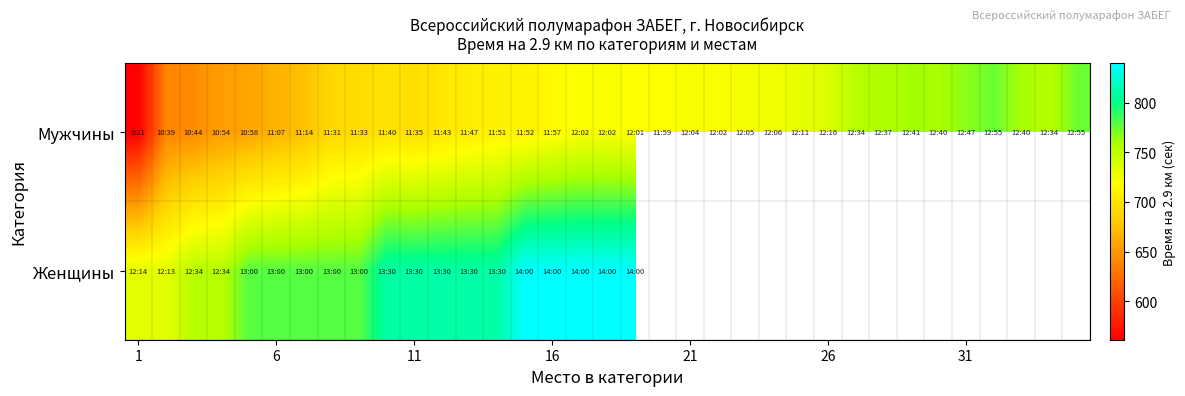

How many values in the Мужчины series are below 721?

17